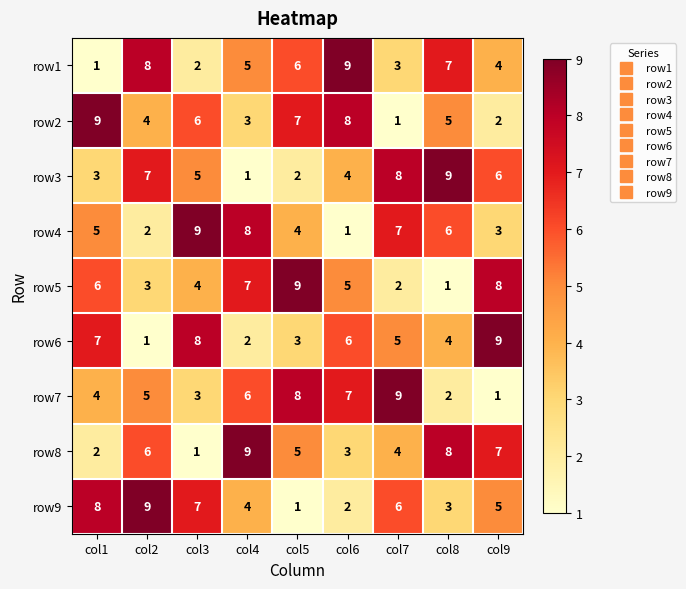

At how many categories does at least one series exceed 4?

9